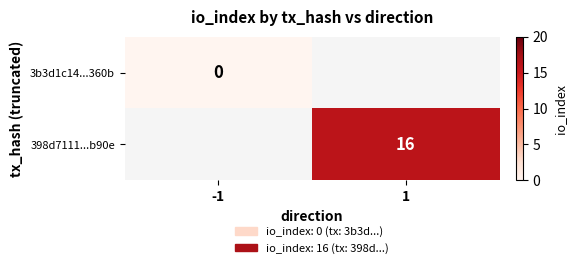

Is the value of 3b3d1c14...360b at -1 greater than the value of 398d7111...b90e at 1?

No